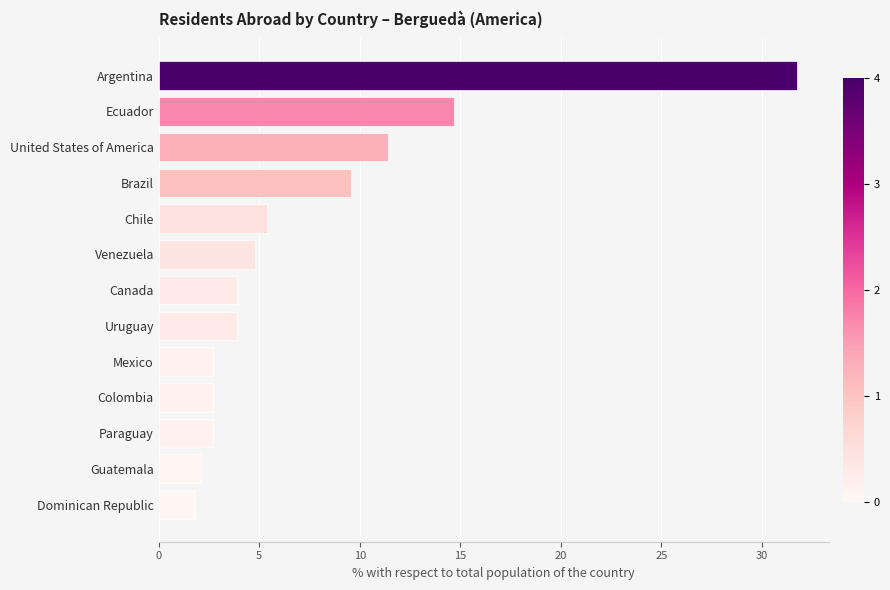

What is the change in value from Chile to Colombia?

-2.7